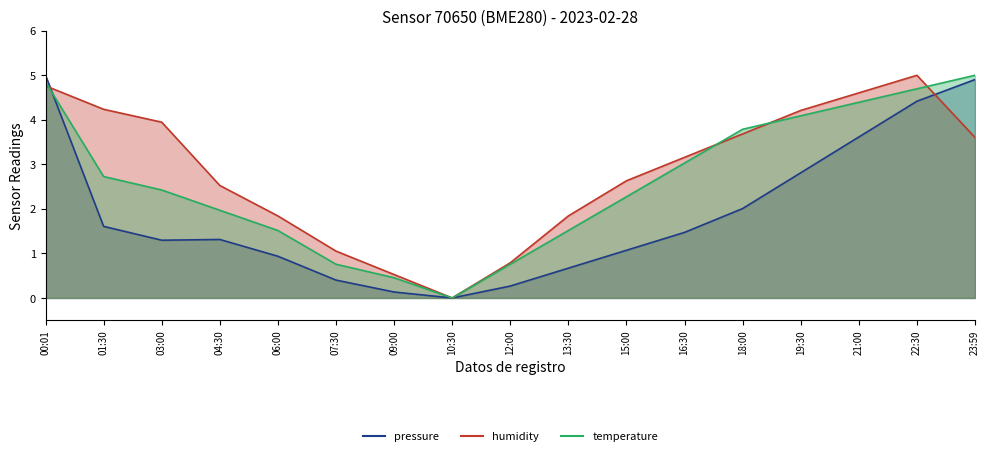

The temperature series shows 2.3 at 15:00. True or false?

True